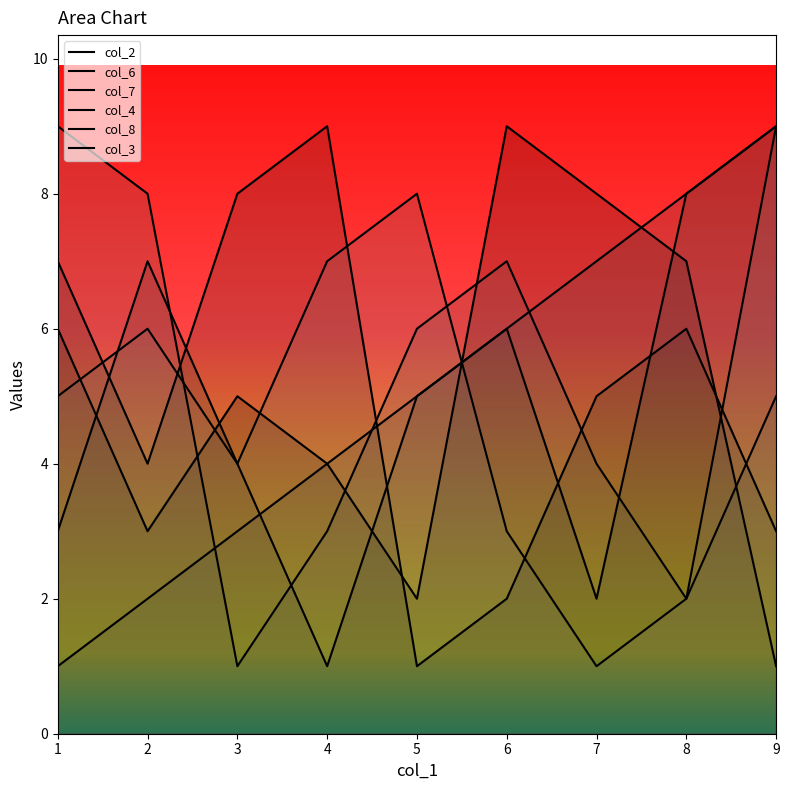

At which label does col_7 reach its peak?

1